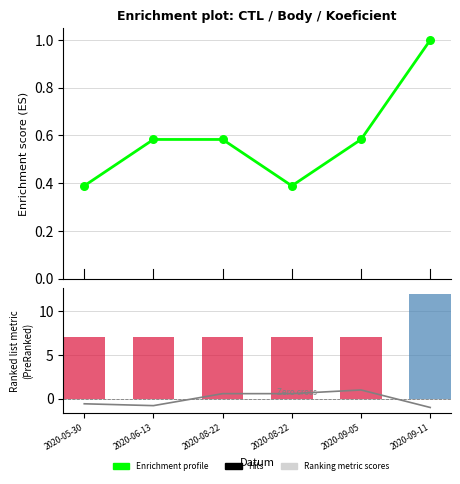

Which series contains the highest Y value?

Enrichment profile